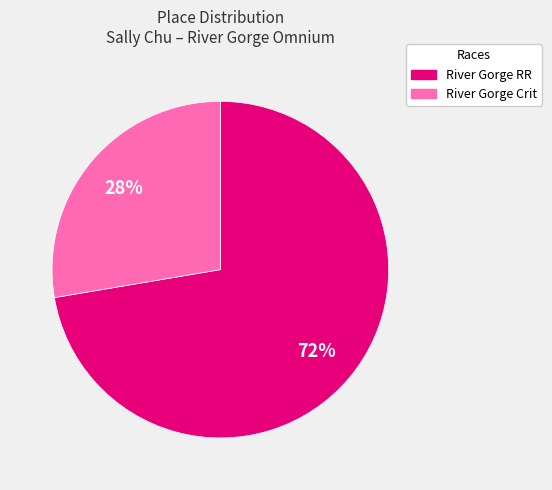

To the nearest percent, what portion does River Gorge RR represent?

72%